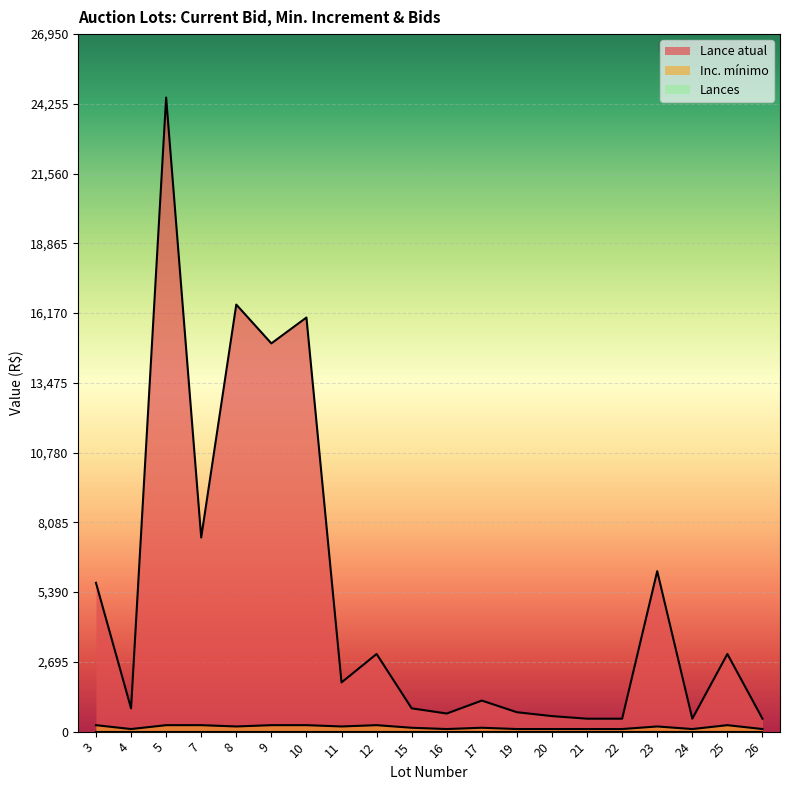

Rank the categories by Lance atual value from lowest to highest.

21, 22, 24, 26, 20, 16, 19, 4, 15, 17, 11, 12, 25, 3, 23, 7, 9, 10, 8, 5